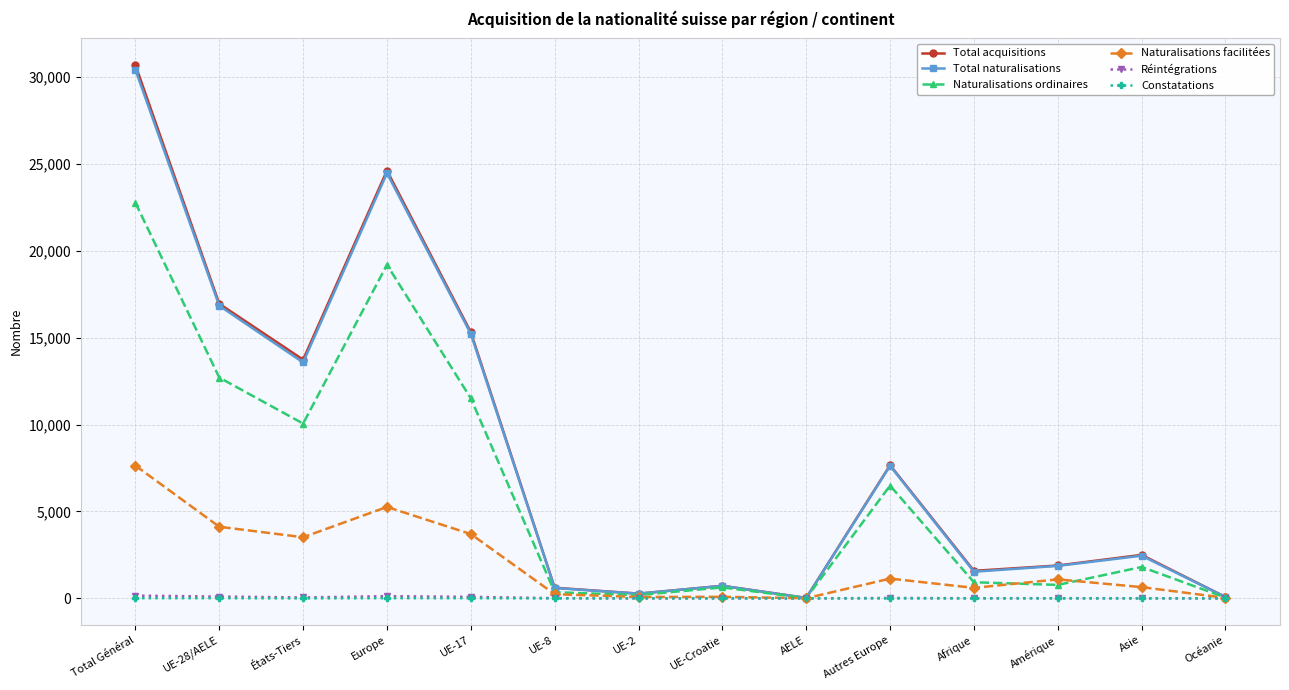

What are all the series names shown in the legend?

Total acquisitions, Total naturalisations, Naturalisations ordinaires, Naturalisations facilitées, Réintégrations, Constatations